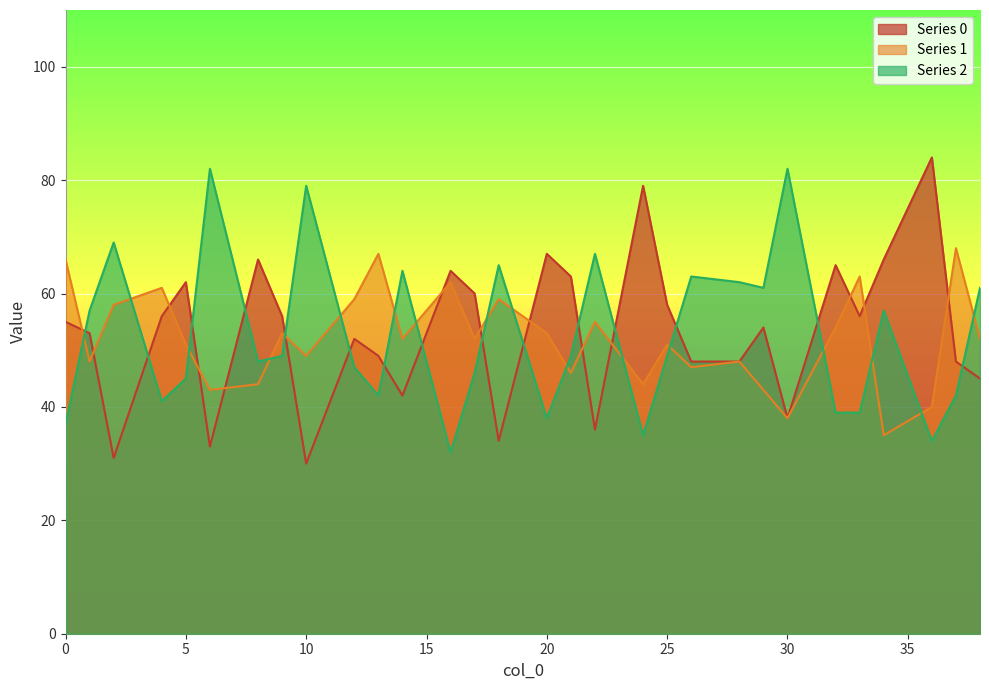

True or false: Series 2 has a value of 61 at 0.

False